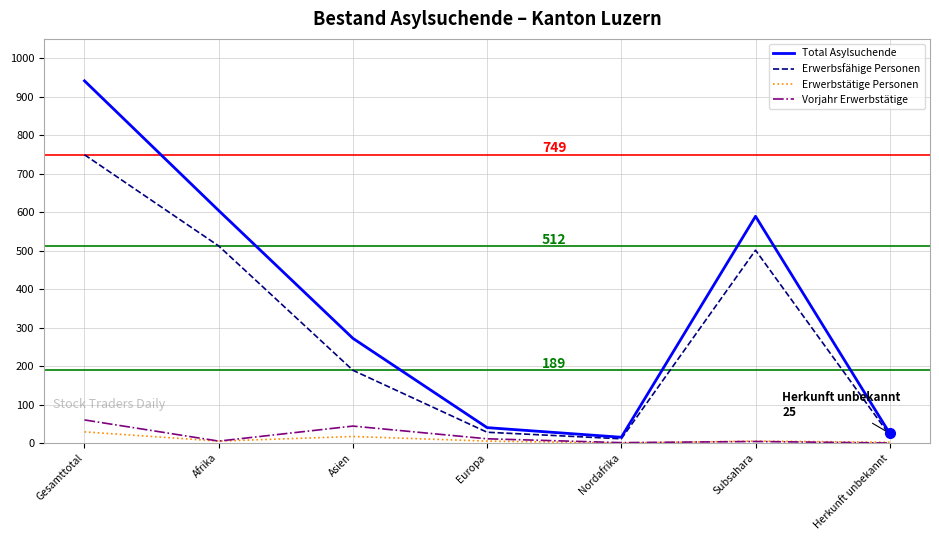

How many series are shown in this chart?

4